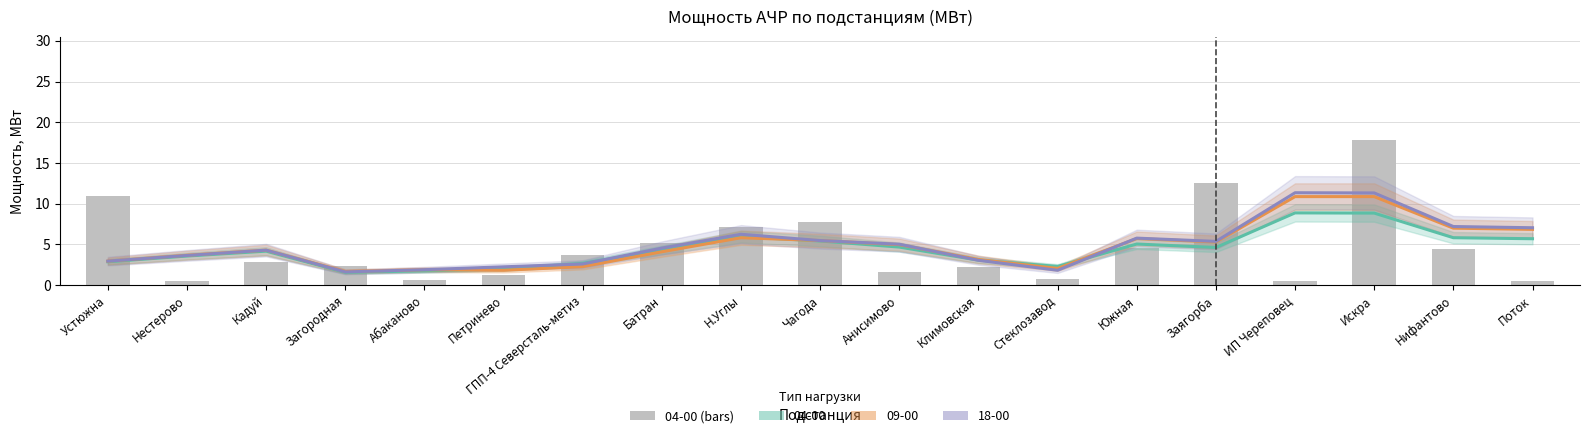

What is the average value of the 09-00 тренд series?

4.8